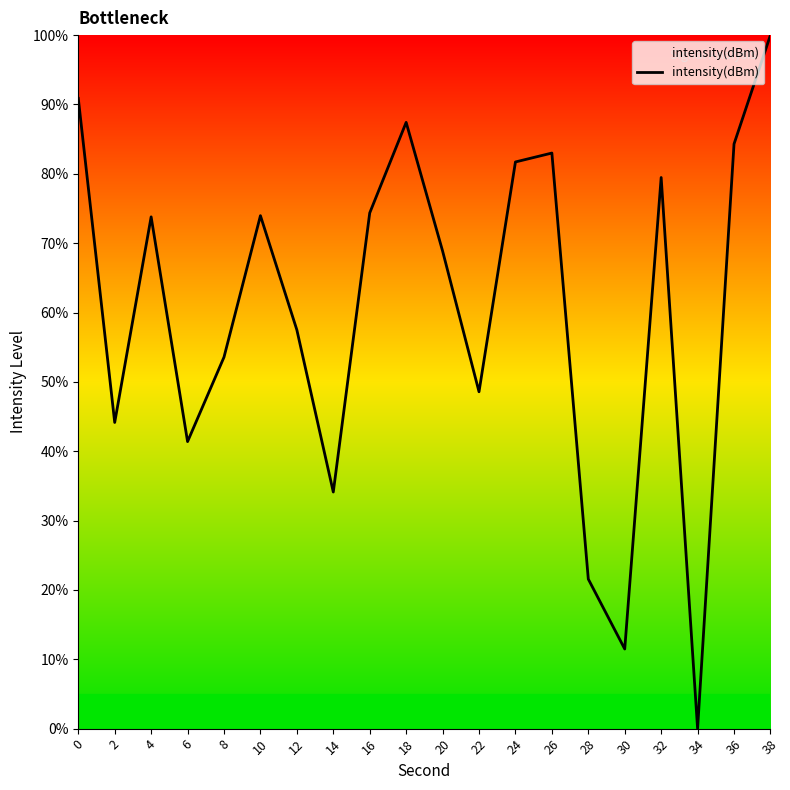

Which category has the lowest value across all series?

34